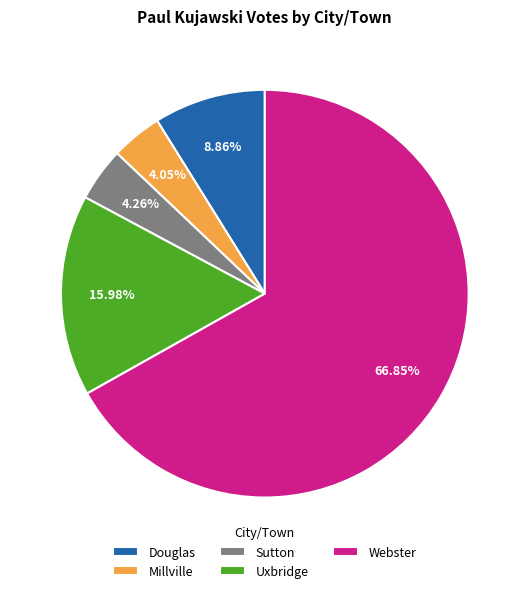

Is Webster the majority of the pie?

Yes